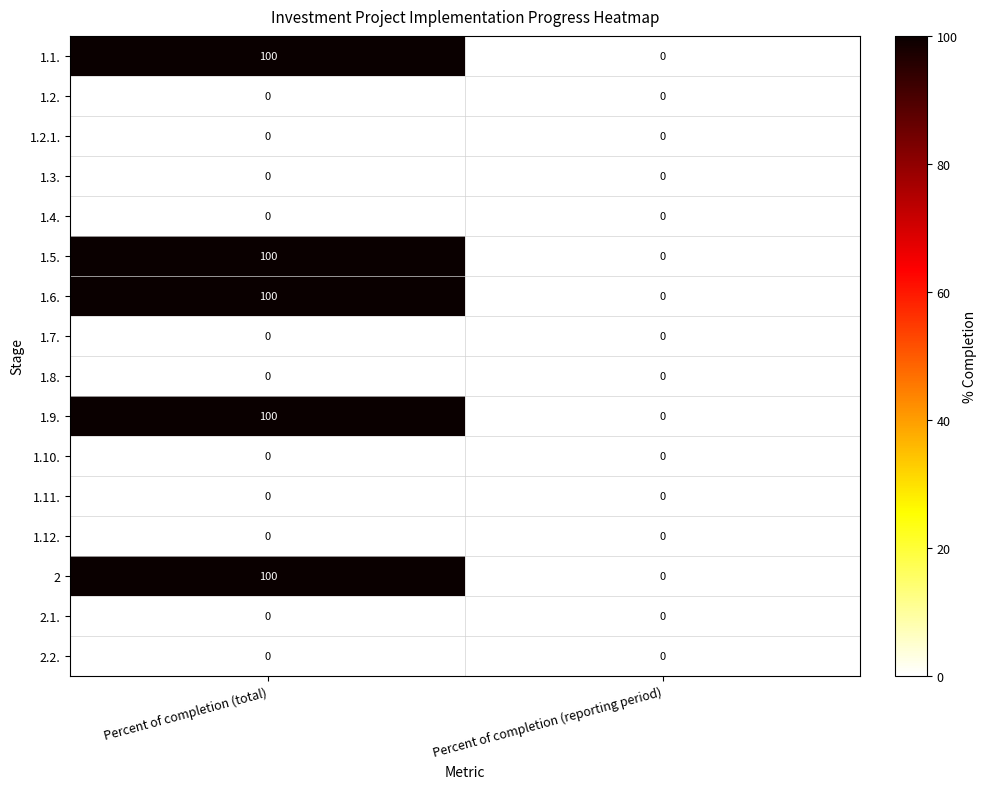

At which category is the sum across all series the highest?

Percent of completion (total)